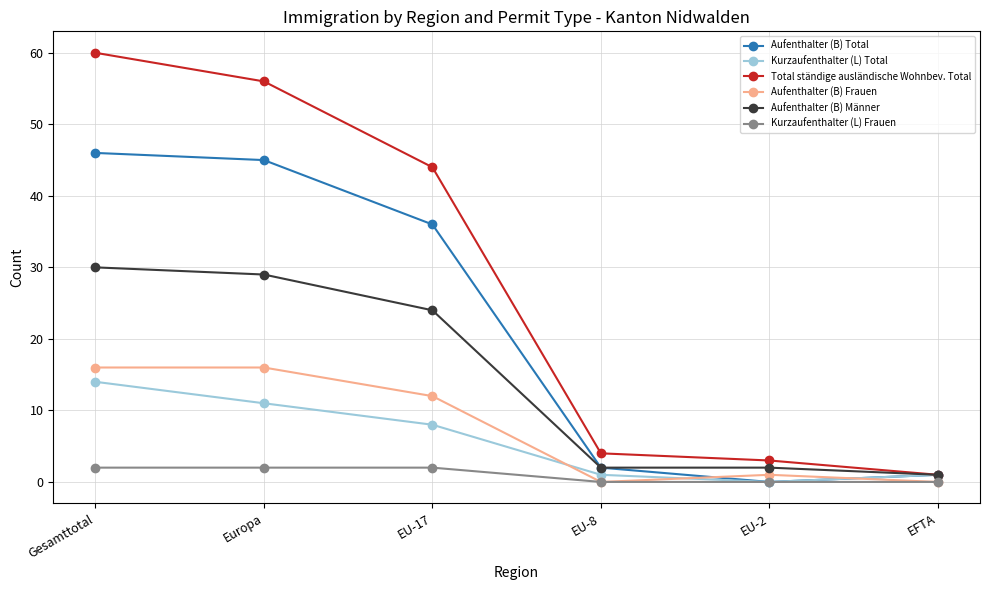

What is the sum of the Aufenthalter (B) Total values at Europa and EU-2?

45